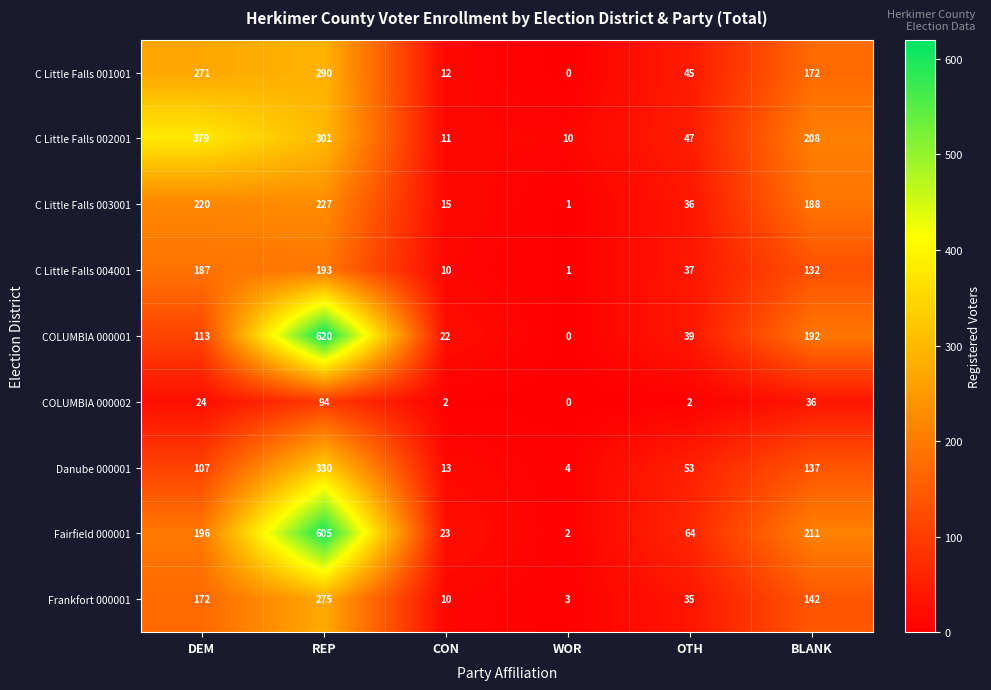

Which series has the largest total across all categories?

Fairfield 000001